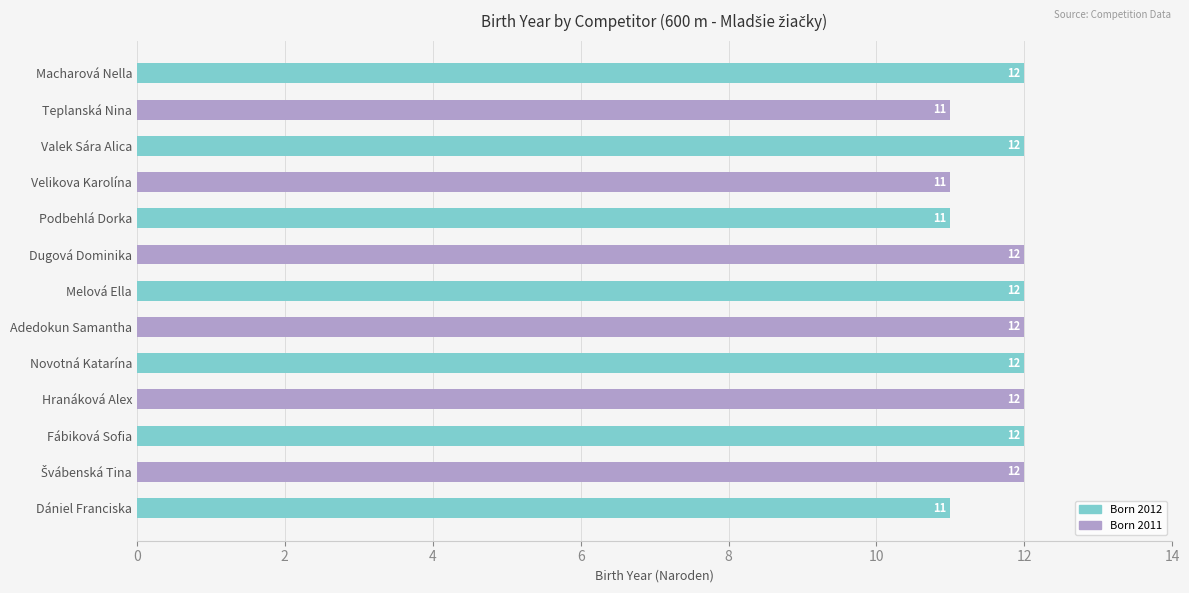

What is the average value?

12